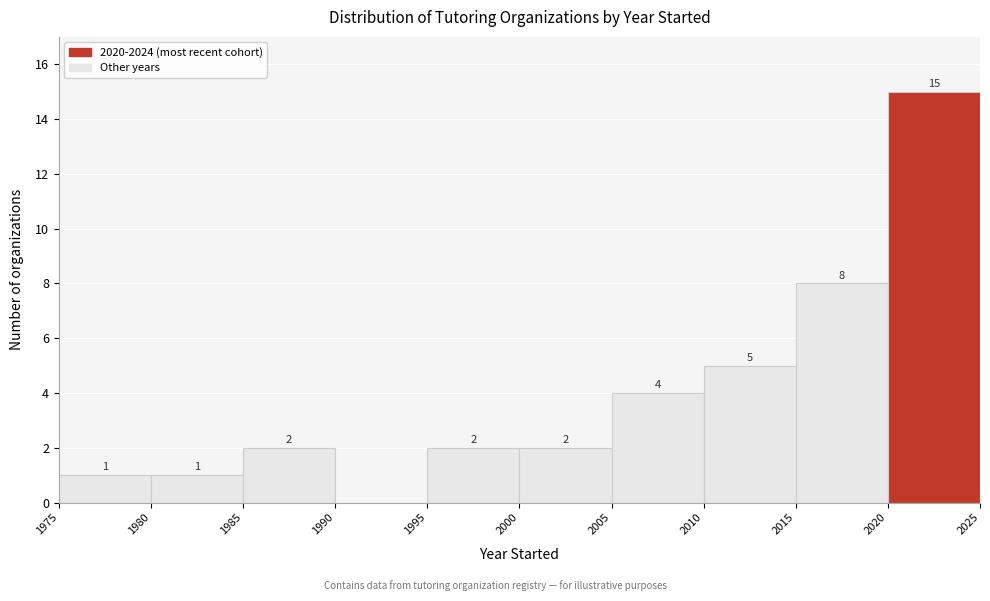

Over which range of the x-axis is the bar tallest?

2020 to 2025